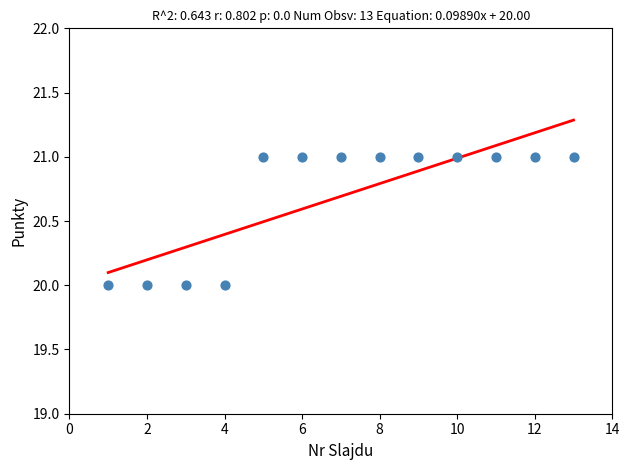

What is the range of X values (max minus min)?

12